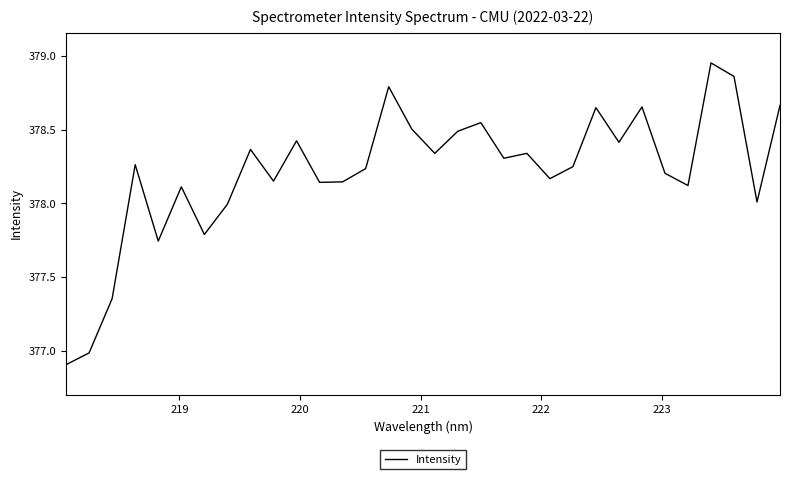

What is the difference between the maximum and minimum values?

2.0